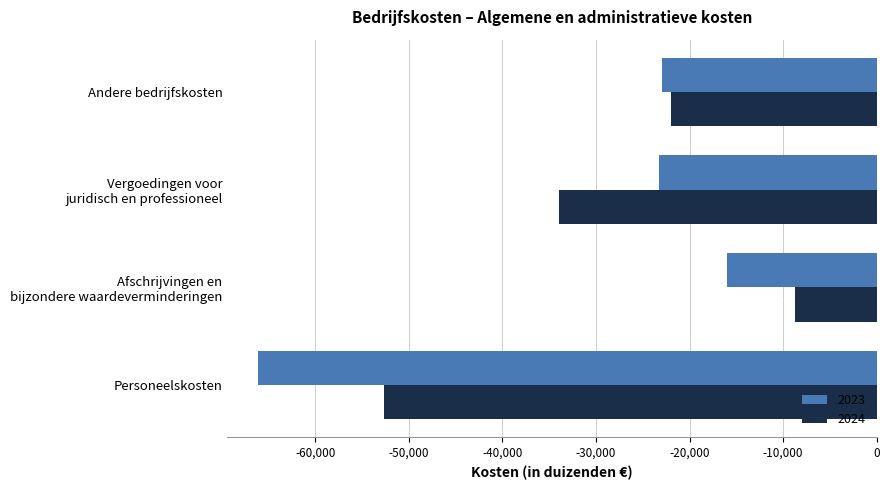

Which label corresponds to the largest value in the chart?

Afschrijvingen en
bijzondere waardeverminderingen